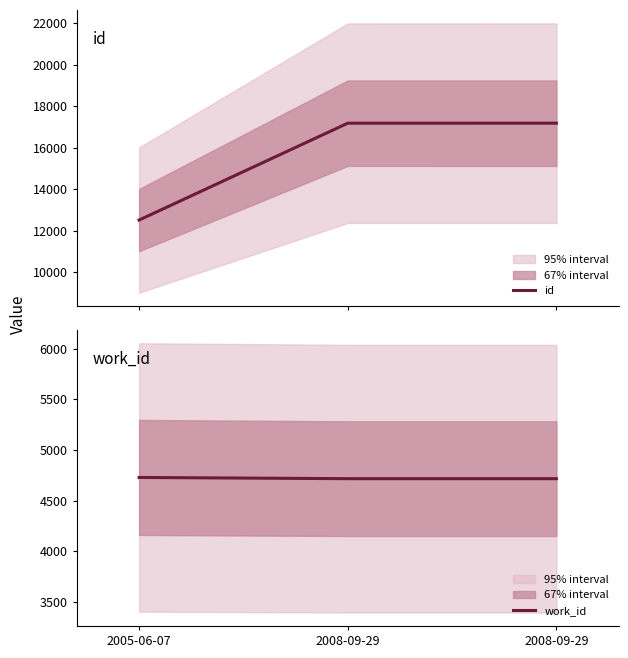

Is it true that id equals 17185 at 2008-09-29?

True